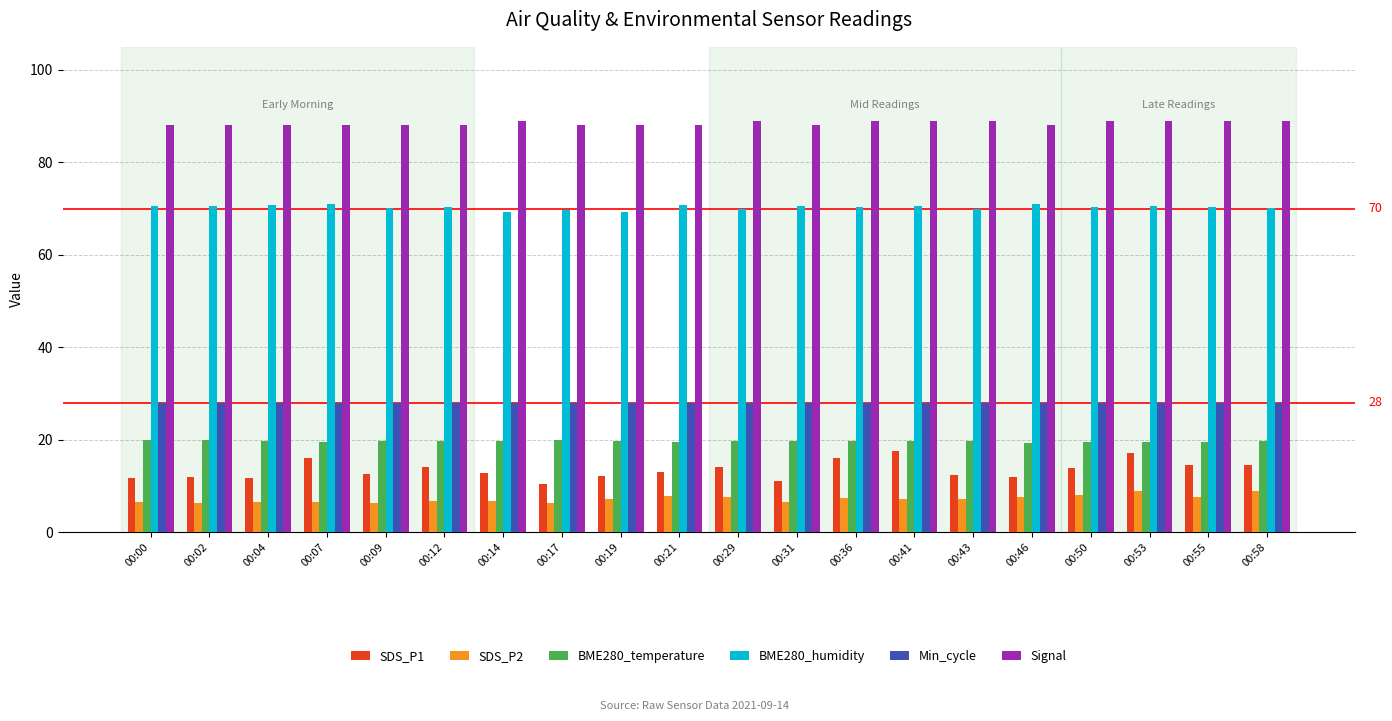

What is the greatest value displayed?

89.0